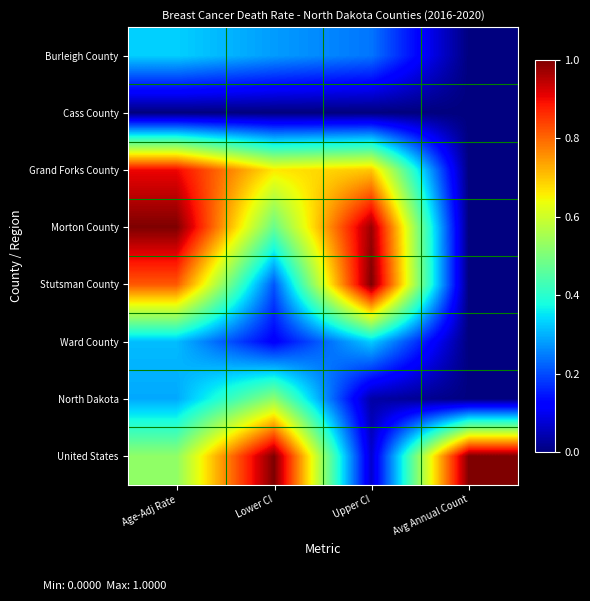

Rank the series by their maximum value, from lowest to highest.

Cass County, Ward County, Burleigh County, North Dakota, Grand Forks County, Morton County, Stutsman County, United States